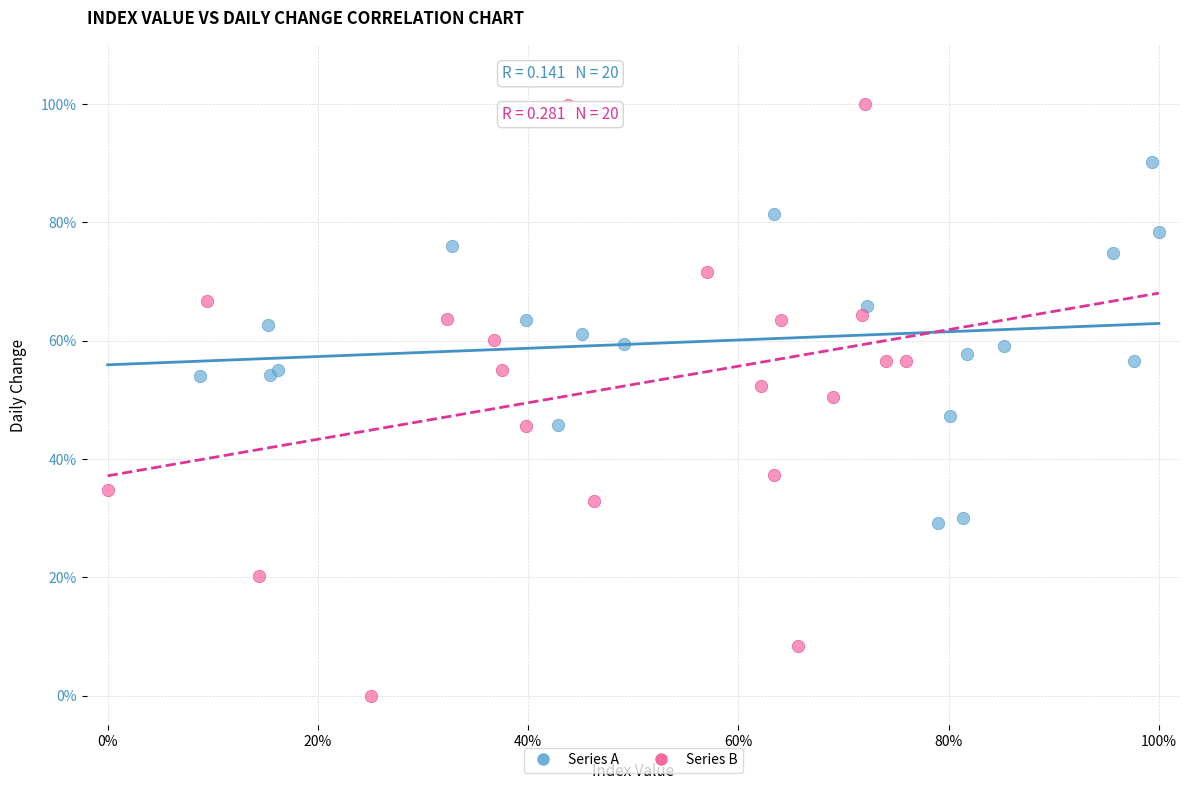

Which series reaches the minimum Y coordinate?

Series B